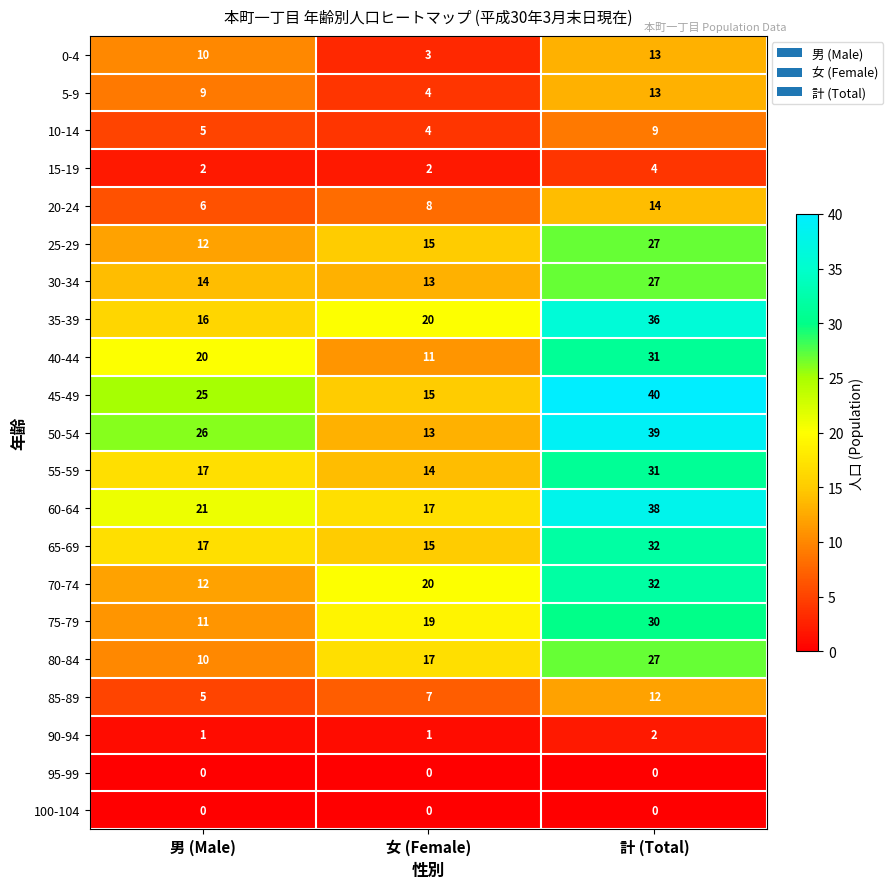

What is the difference between the highest and lowest values at 計 (Total)?

40